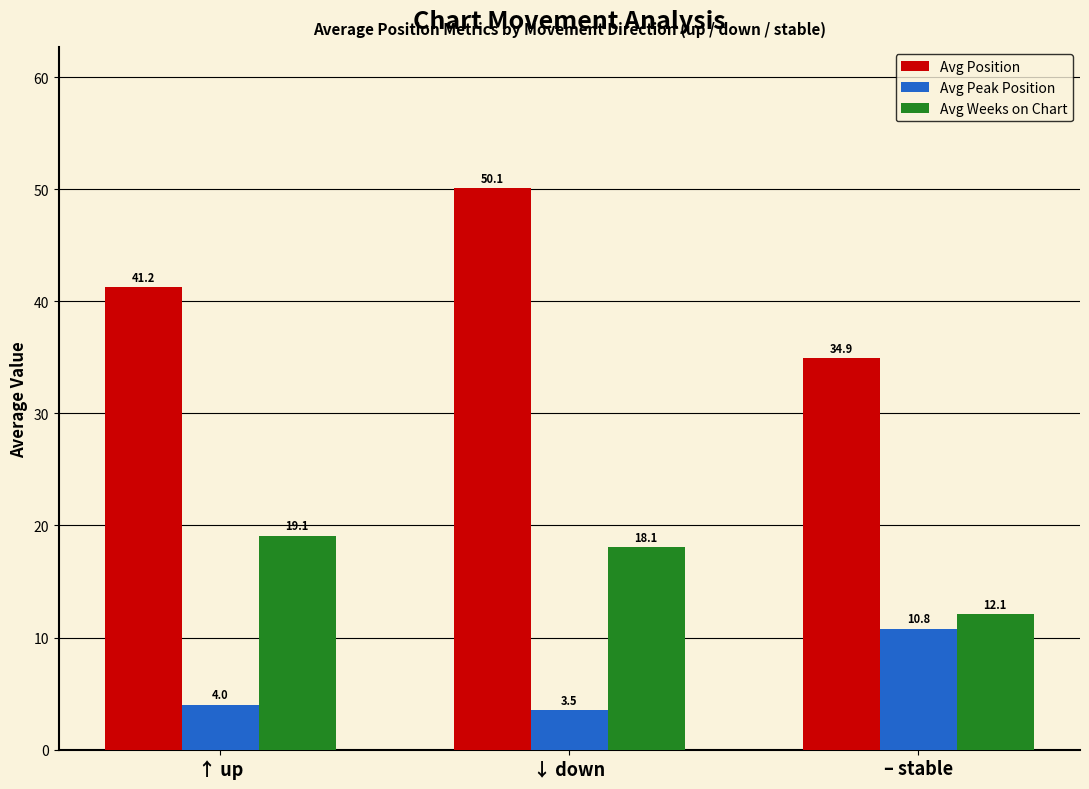

Rank the categories by Avg Peak Position value from lowest to highest.

↓ down, ↑ up, – stable